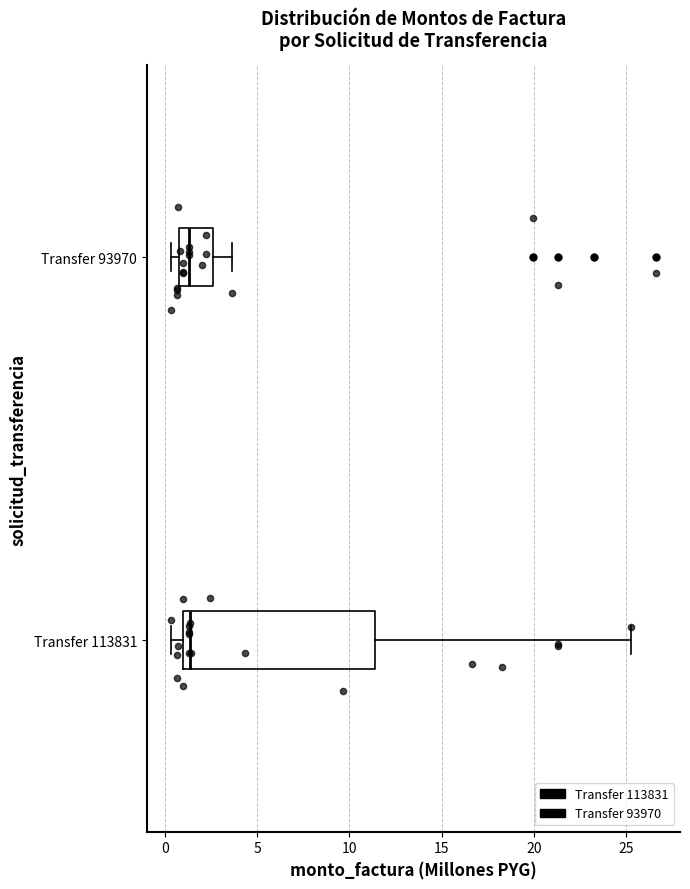

Reading bottom to top, read every box against the x-axis: the position of its median line, the range the box covers, and the ends of its whiskers. The values are not printed on the chart, so give them approximately, as read against the axis.

Transfer 113831: median 1.5, box 1.0 to 11.5, whiskers 0.5 to 25.5
Transfer 93970: median 1.5, box 1.0 to 2.5, whiskers 0.5 to 3.5